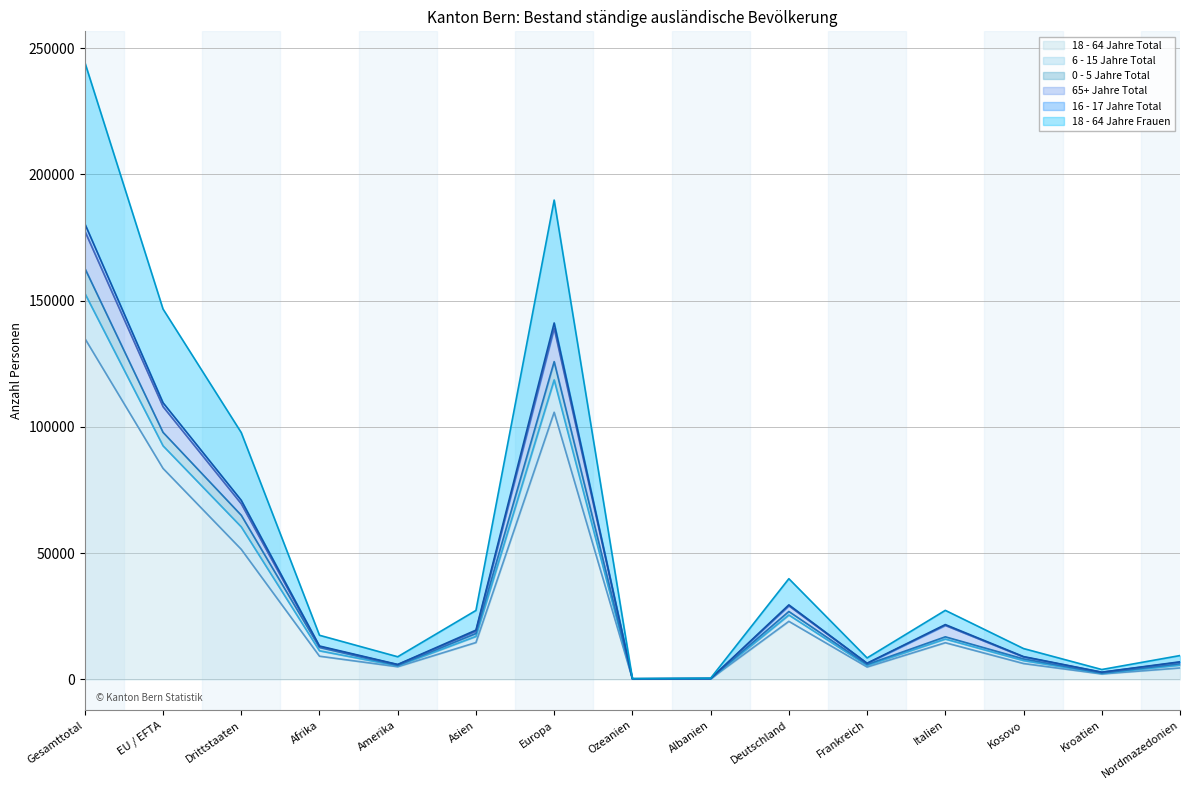

How many lines are shown in the chart?

6